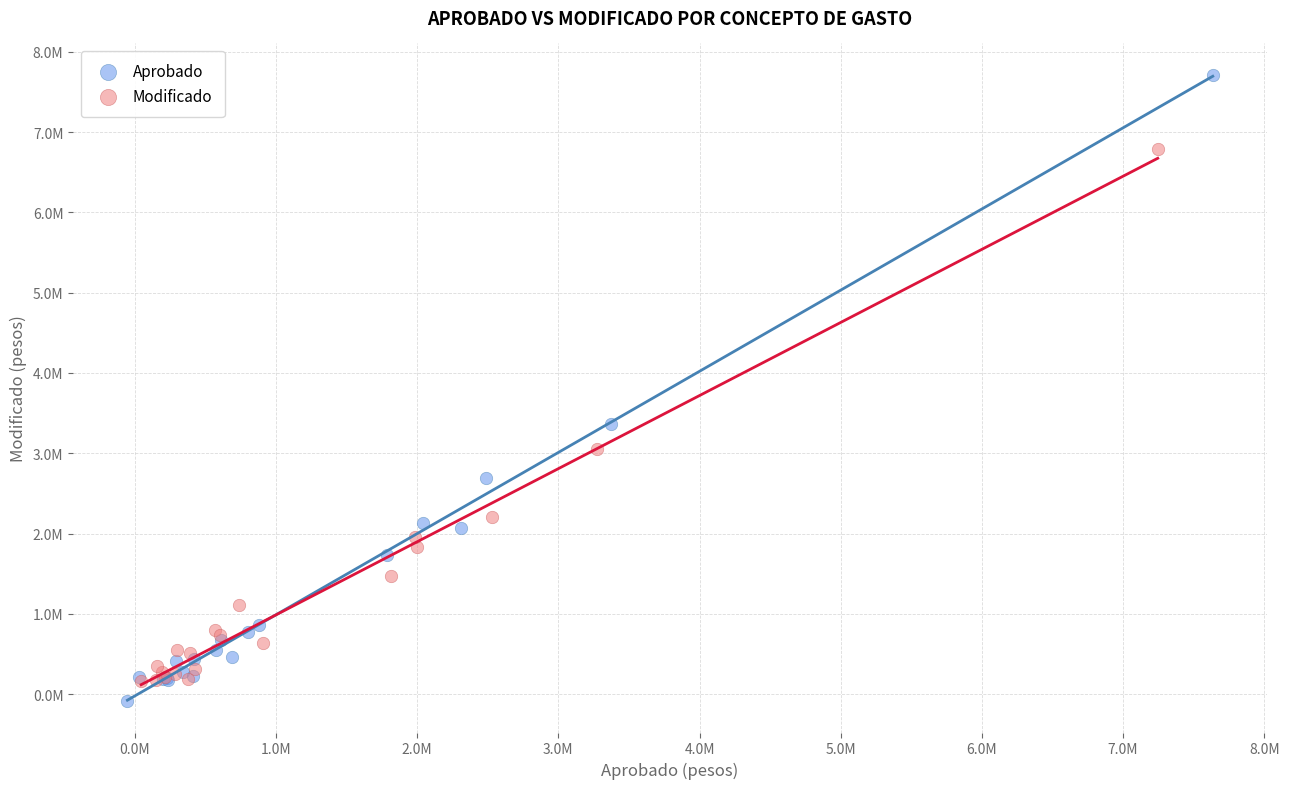

What are all the series names shown in the legend?

Aprobado, Modificado